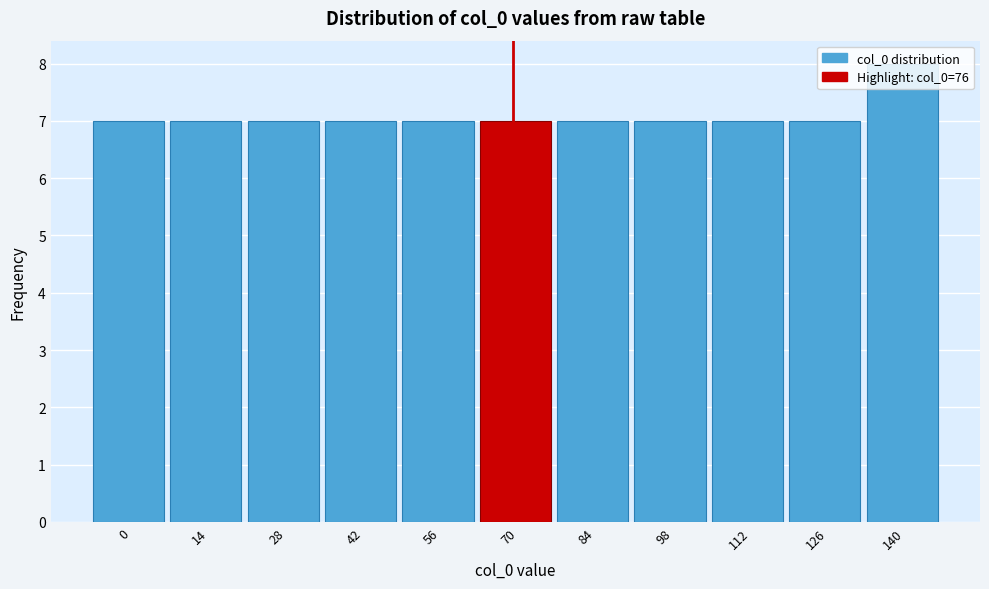

What value does the data have at 42?

7